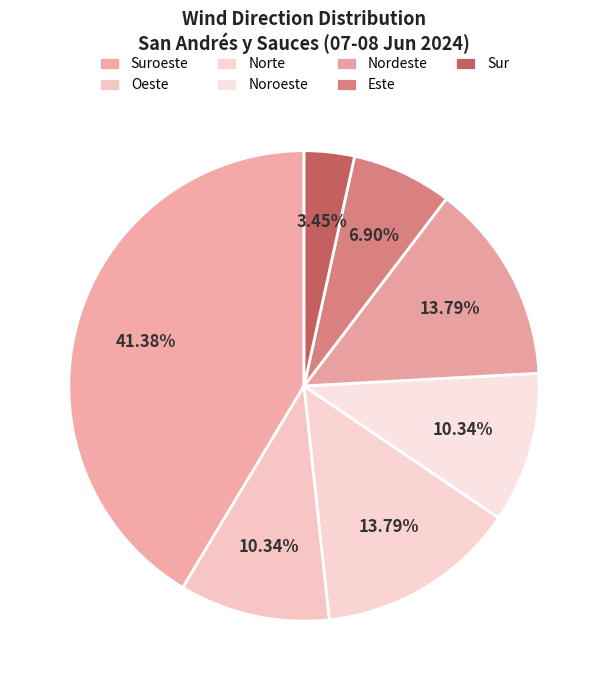

How many segments does this pie chart have?

7